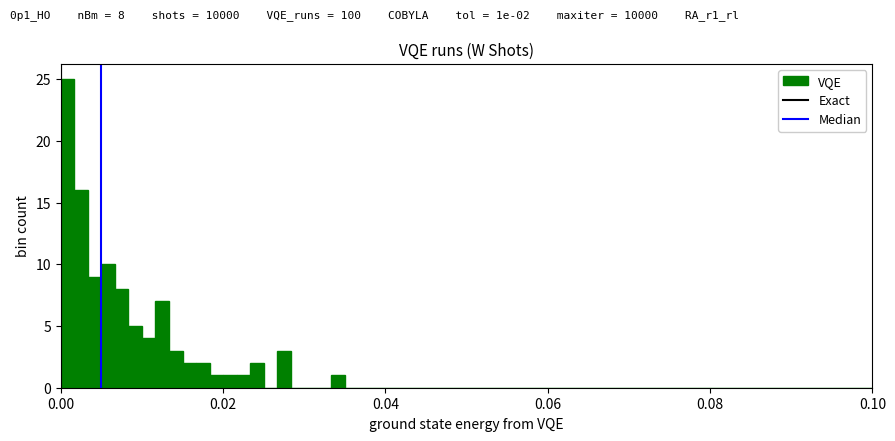

Read against the x-axis, roughly where is the centre of the tallest bar?

0.000